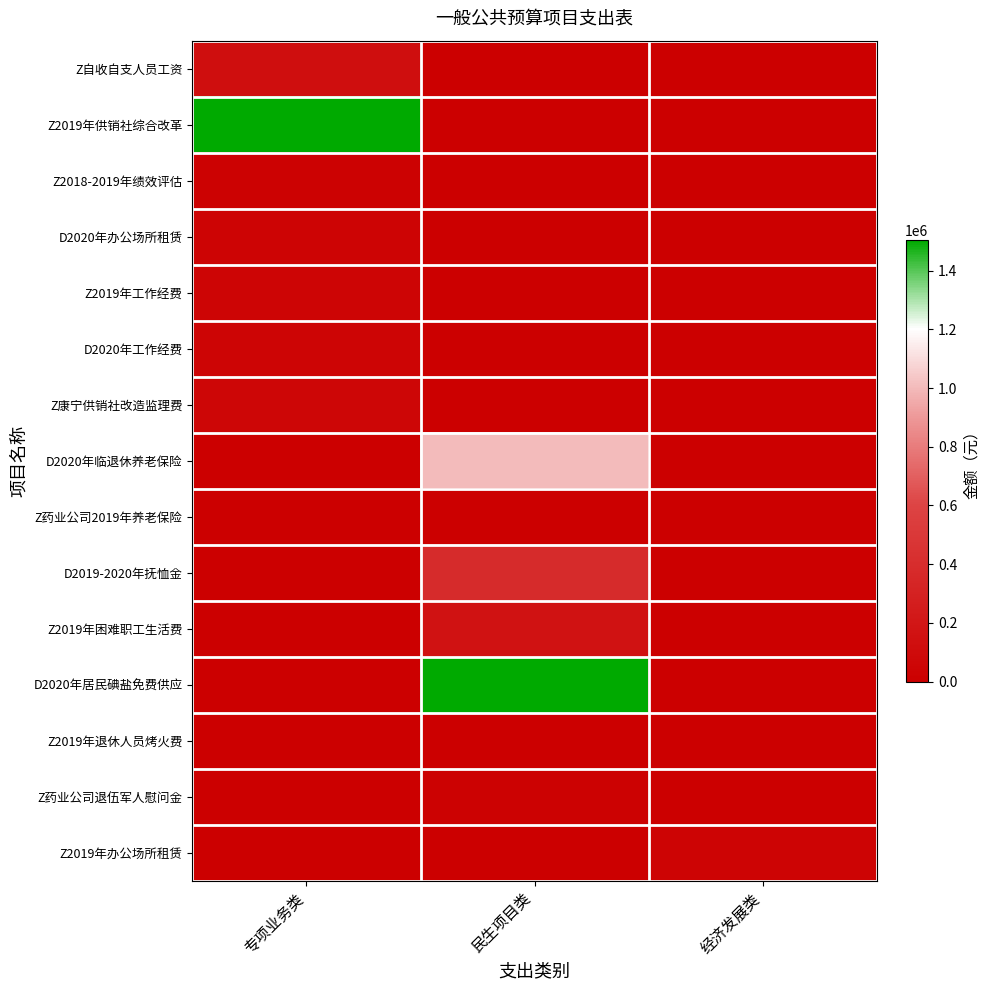

What is the spread (max minus min) of values at 经济发展类?

40000.0